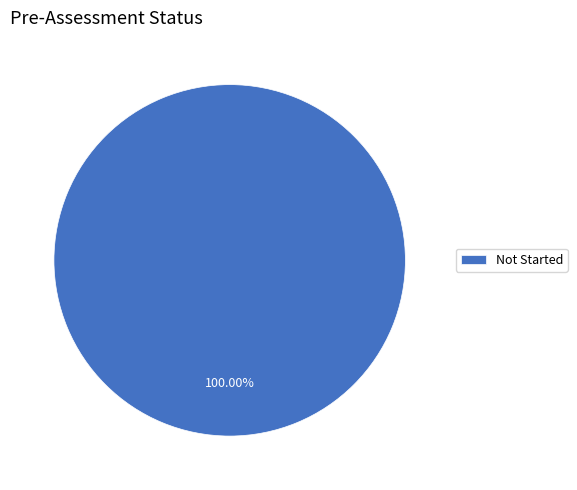

Rank the categories by value from lowest to highest.

Not Started